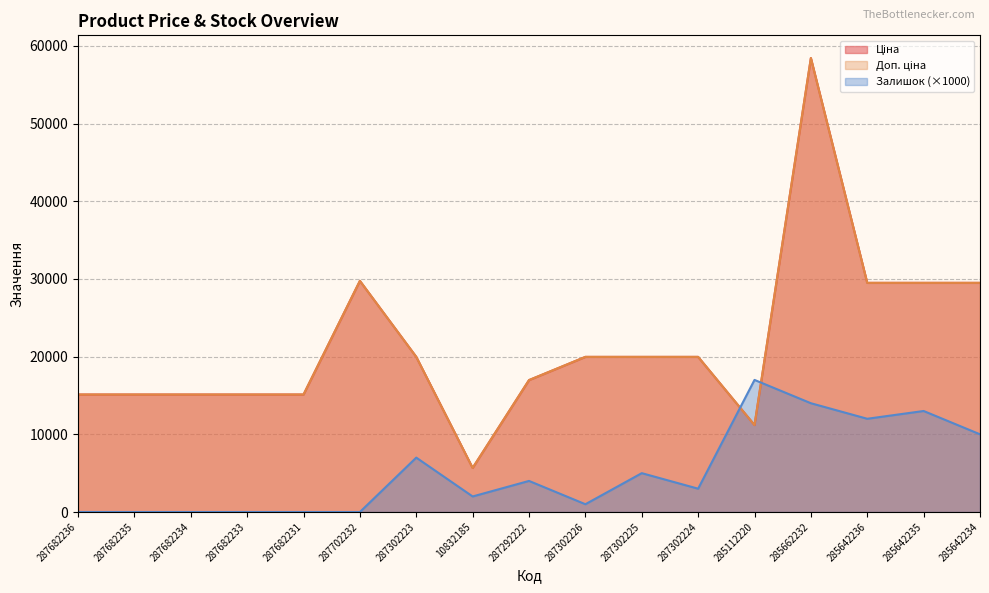

At which label is Залишок closest to 8500?

287302223